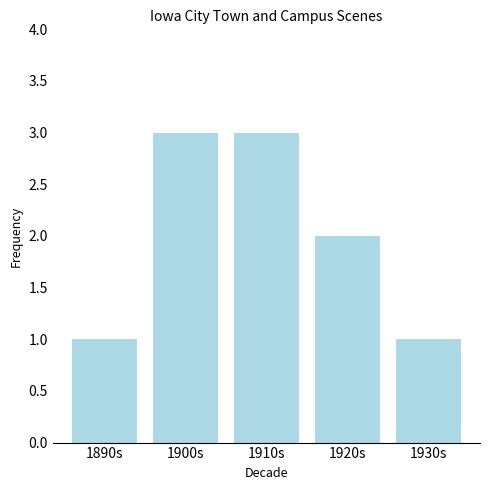

What is the greatest value displayed?

3